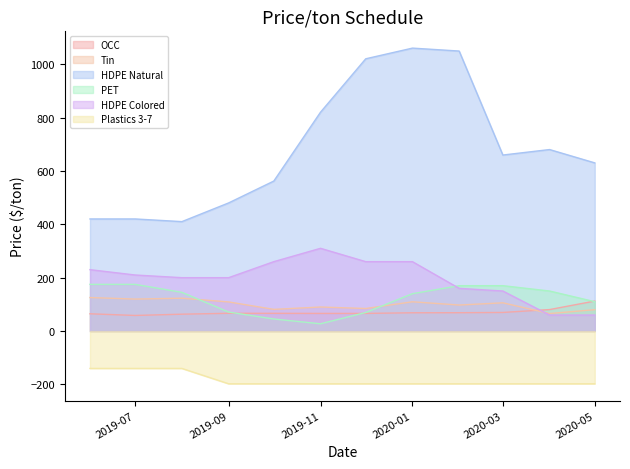

Is it true that PET equals 69.6 at 2019-12-01?

True